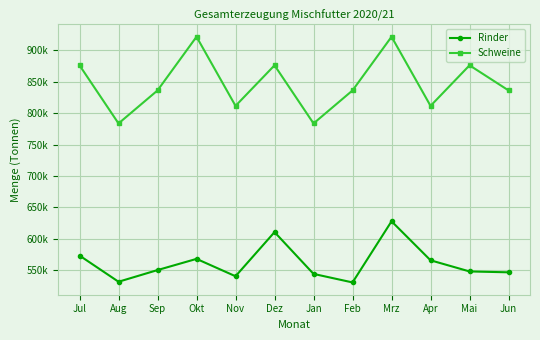

What are all the series names shown in the legend?

Rinder, Schweine